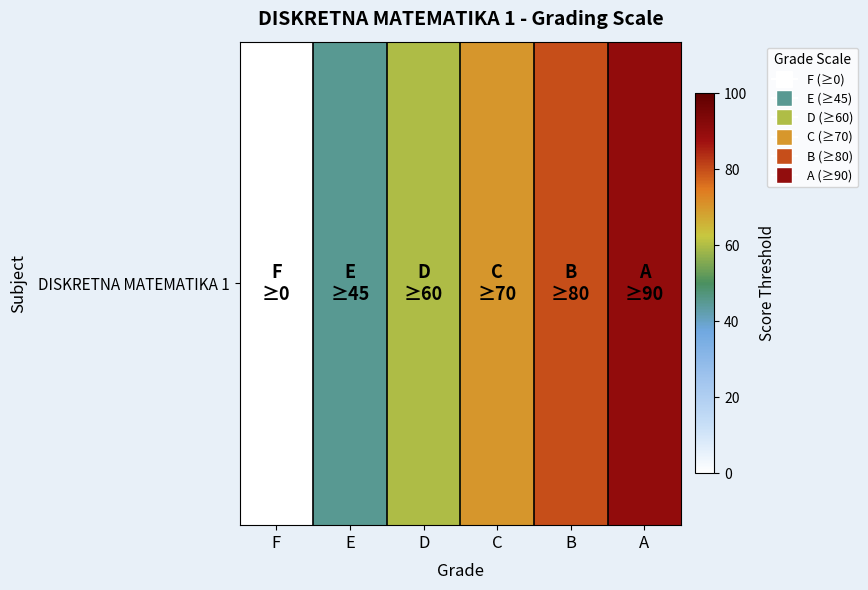

The chart shows a value of 108 at B. True or false?

False